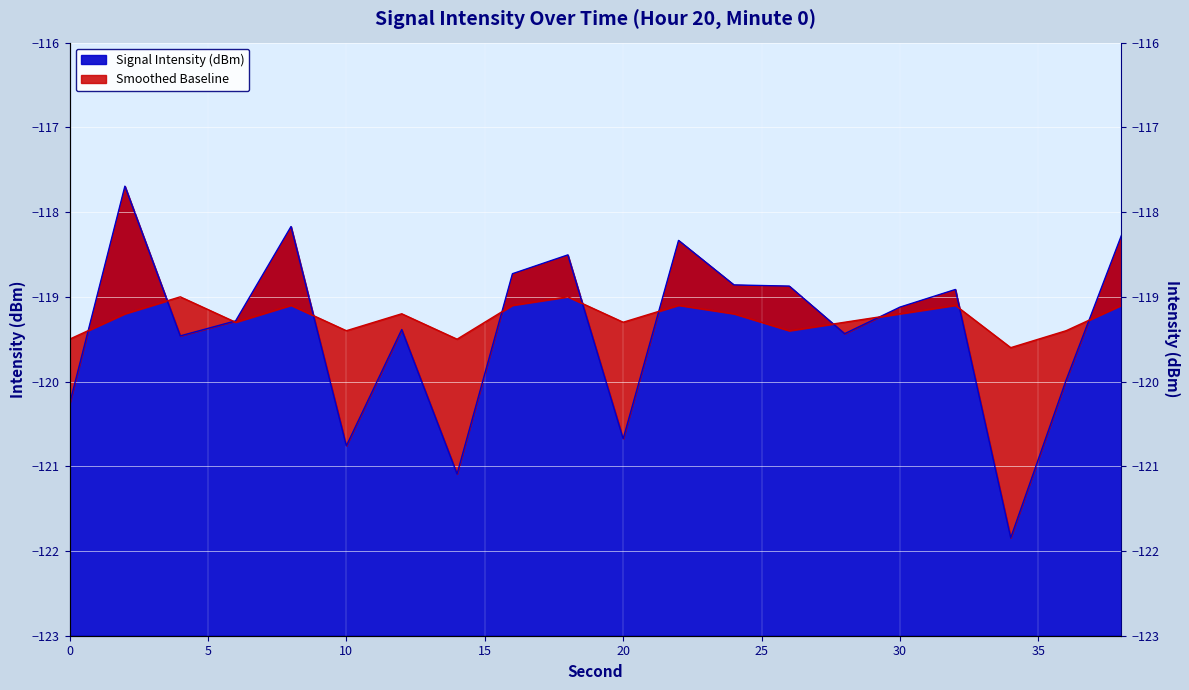

List the series in order of their peak value, highest first.

intensity(dBm), moving_avg